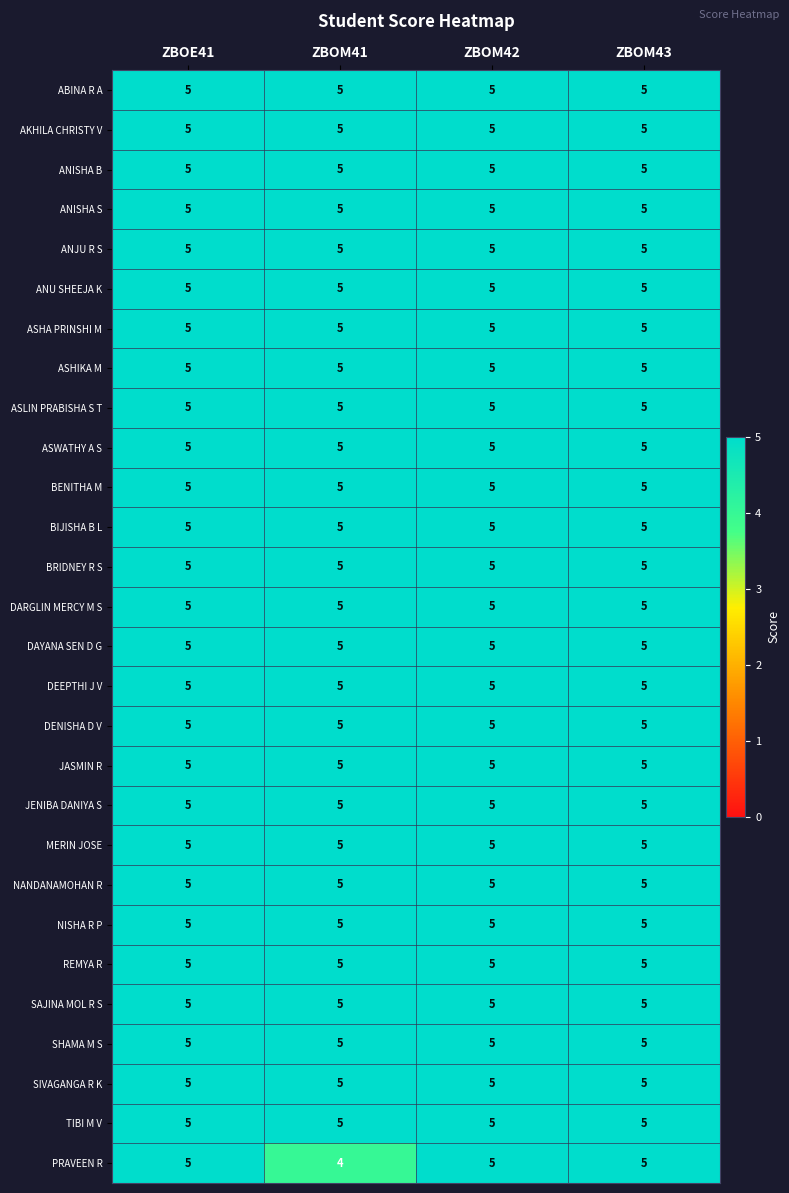

Is it true that ASWATHY A S equals 5 at ZBOM41?

True